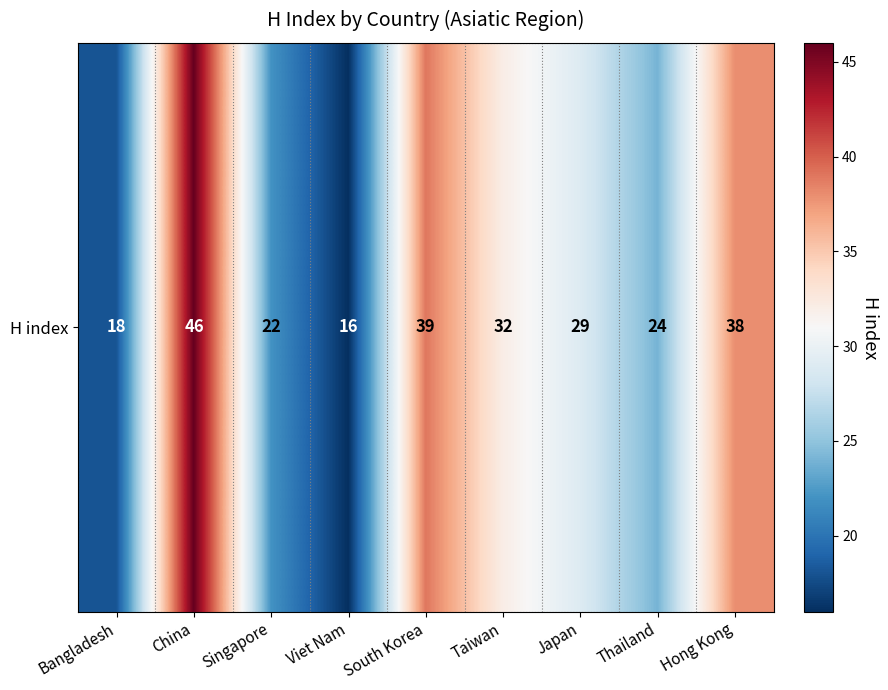

Rank the categories by value from highest to lowest.

China, South Korea, Hong Kong, Taiwan, Japan, Thailand, Singapore, Bangladesh, Viet Nam